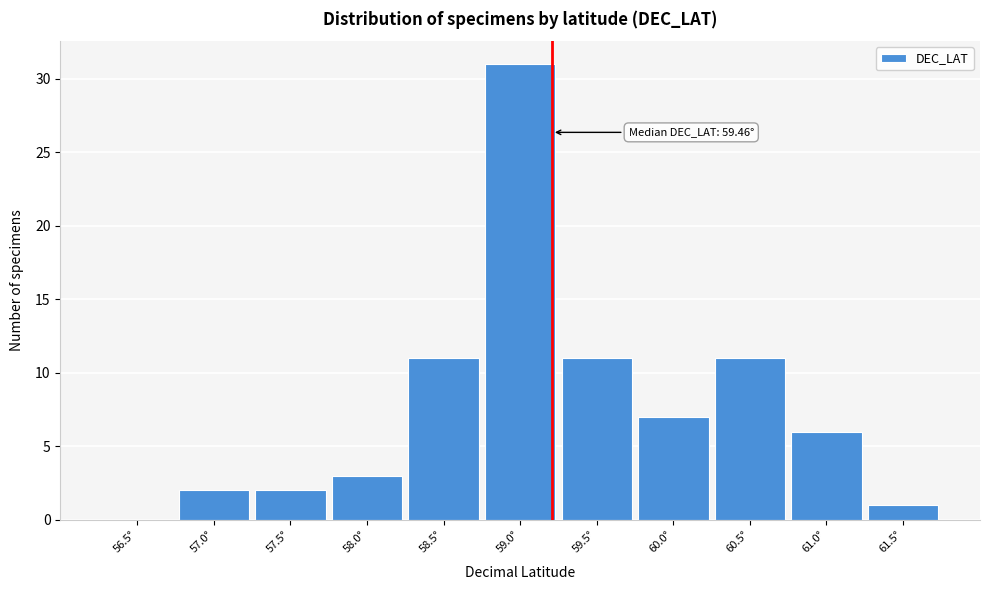

Reading left to right, extract all data points from this chart.

56.5°=0	57.0°=2	57.5°=2	58.0°=3	58.5°=11	59.0°=31	59.5°=11	60.0°=7	60.5°=11	61.0°=6	61.5°=1